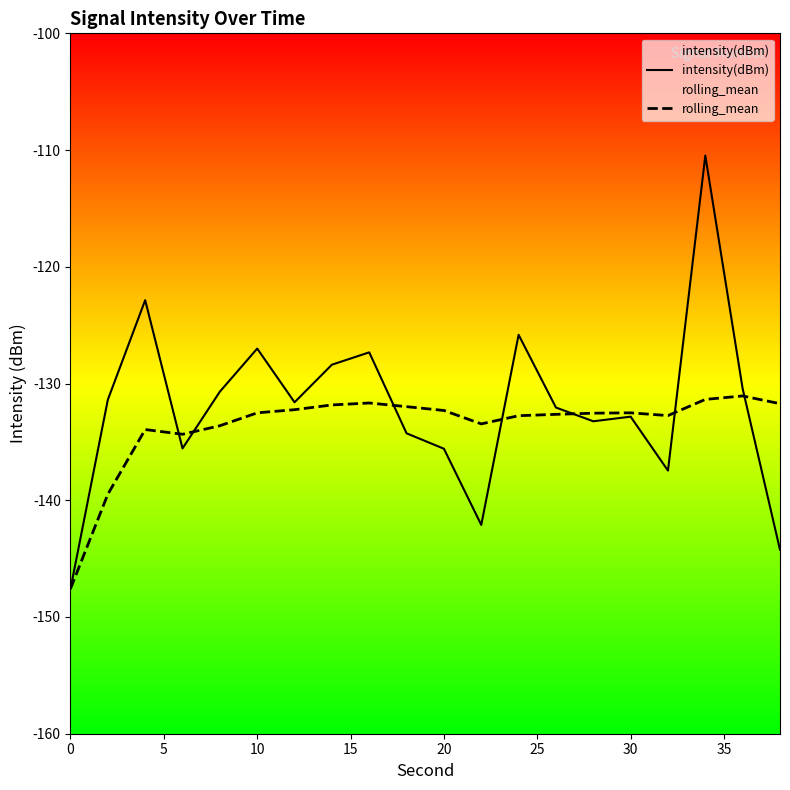

Reading left to right, extract all data points from this chart.

intensity(dBm): -147.6	-131.4	-122.9	-135.6	-130.7	-127.0	-131.6	-128.4	-127.3	-134.3	-135.6	-142.1	-125.8	-132.1	-133.2	-132.8	-137.5	-110.5	-130.4	-144.2
rolling_mean: -147.6	-139.5	-133.9	-134.3	-133.6	-132.5	-132.2	-131.8	-131.7	-132.0	-132.3	-133.5	-132.8	-132.6	-132.5	-132.5	-132.7	-131.4	-131.1	-131.7